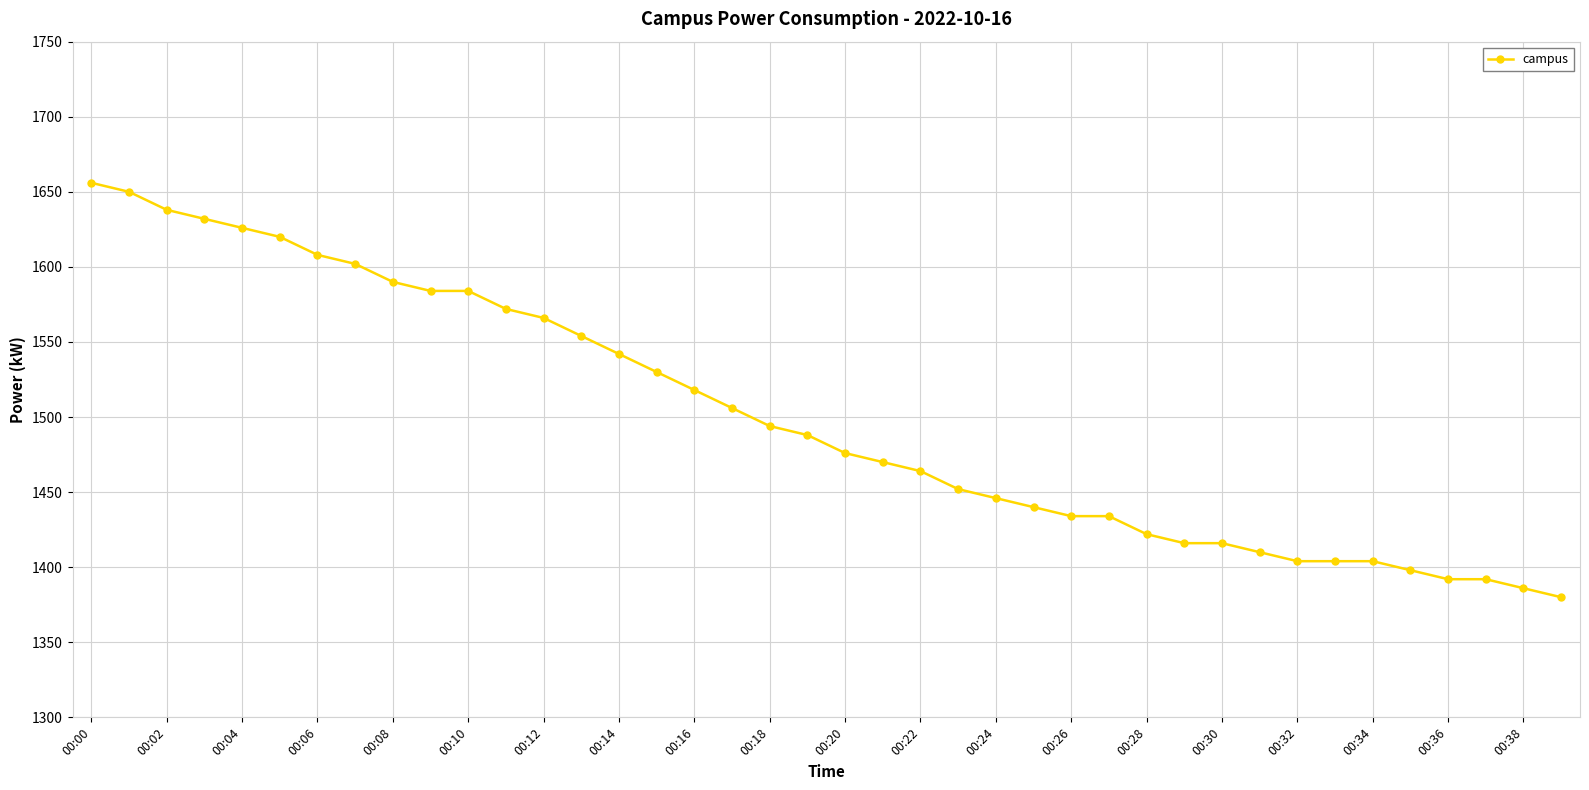

What is the minimum value shown in the chart?

1380